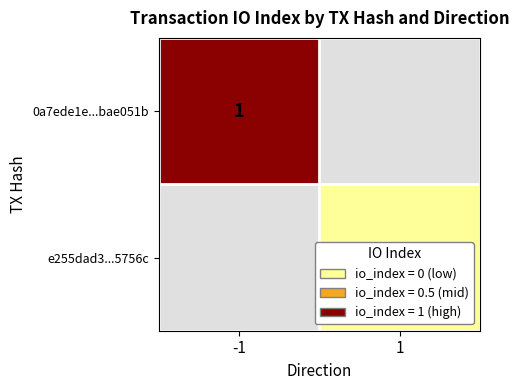

True or false: 0a7ede1e...bae051b has a value of 1 at -1.

True